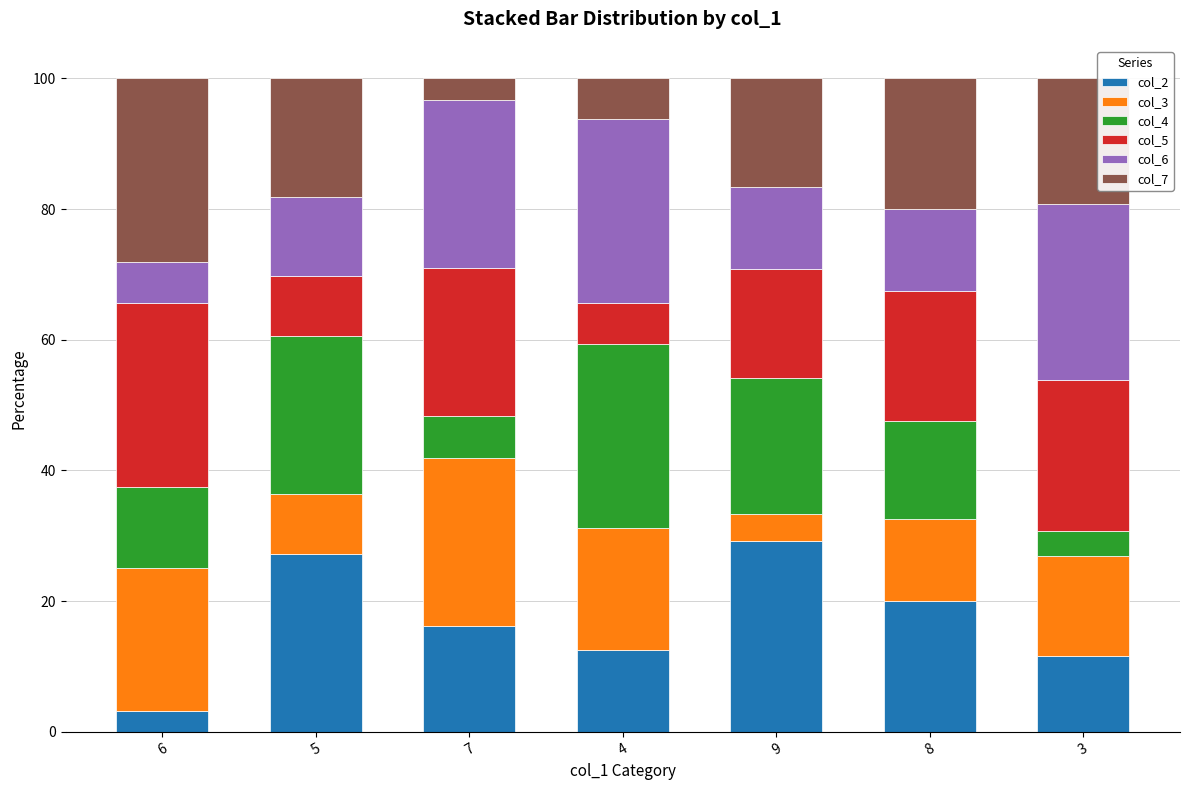

At which label does col_2 reach its minimum?

6